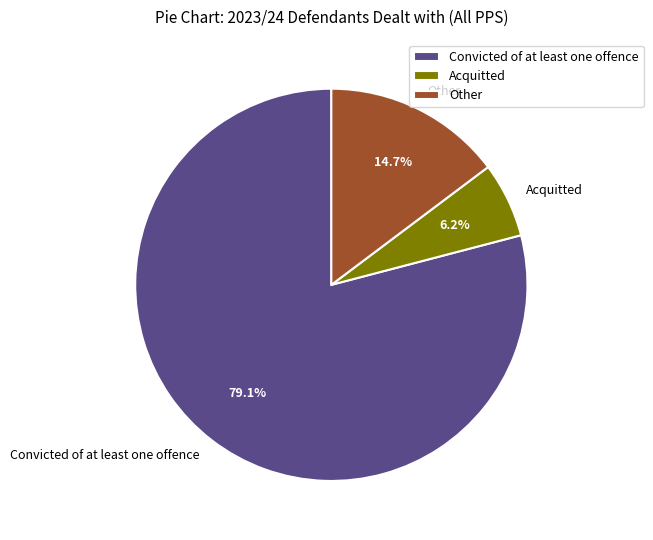

To the nearest percent, what is the combined percentage of Acquitted and Other?

21%